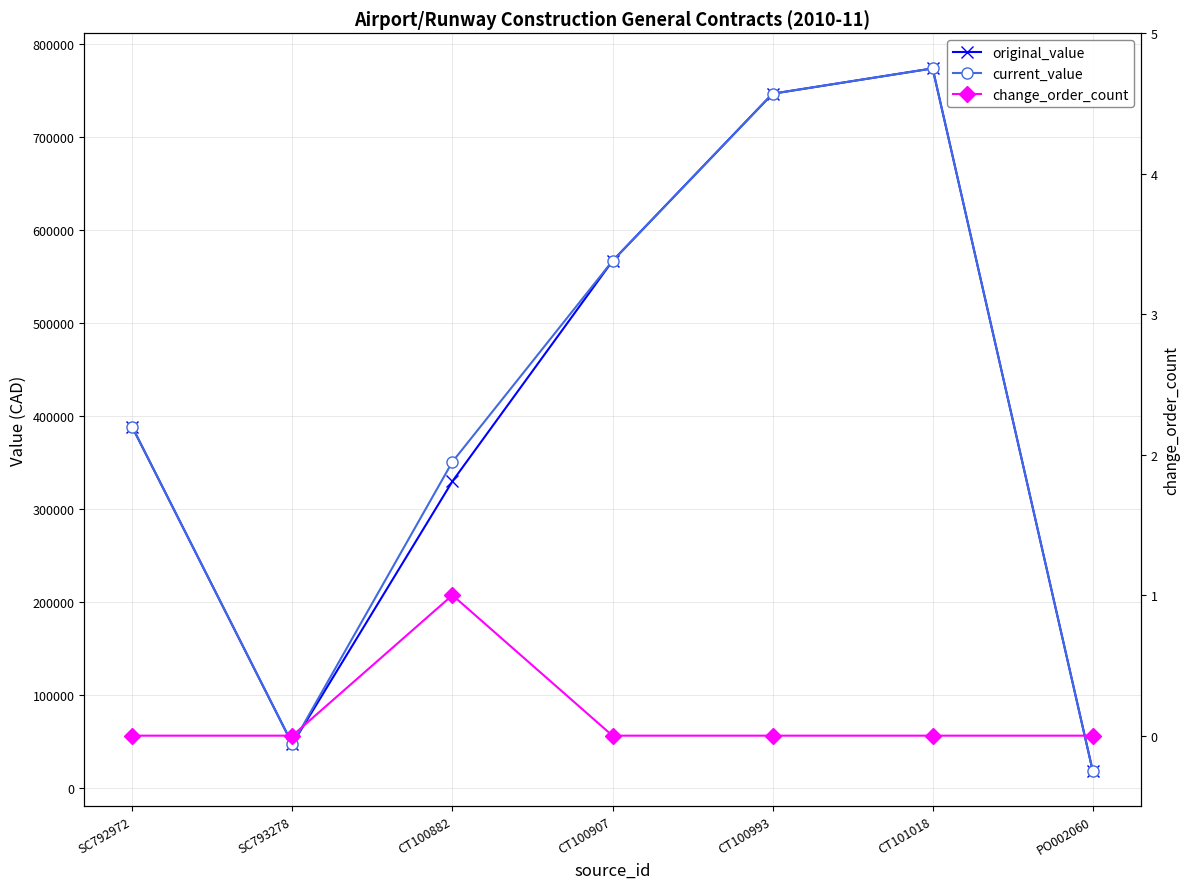

How many data points does each series have?

7